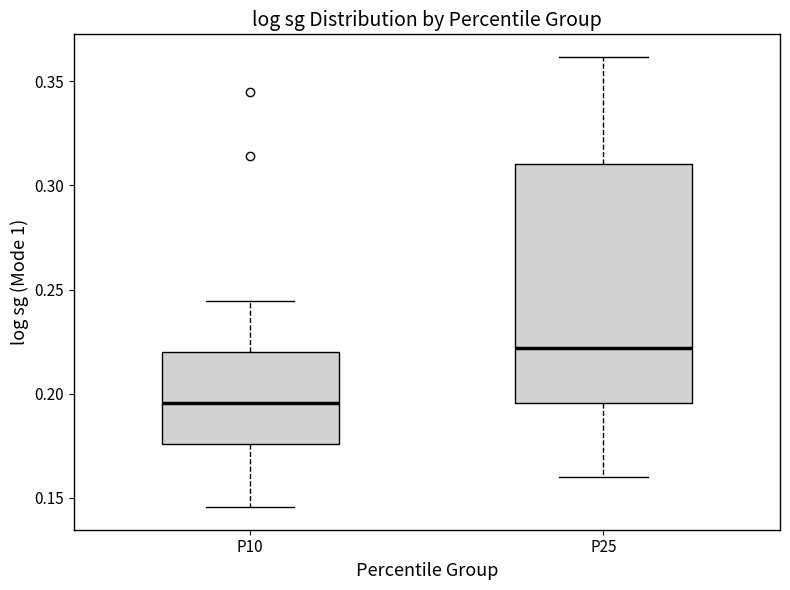

Reading left to right, read every box against the y-axis: the position of its median line, the range the box covers, and the ends of its whiskers. The values are not printed on the chart, so give them approximately, as read against the axis.

P10: median 0.195, box 0.175 to 0.220, whiskers 0.145 to 0.245
P25: median 0.220, box 0.195 to 0.310, whiskers 0.160 to 0.360